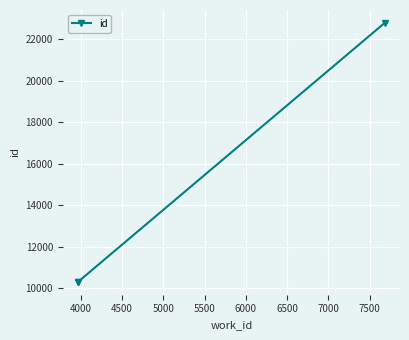

What is the average value?

14468